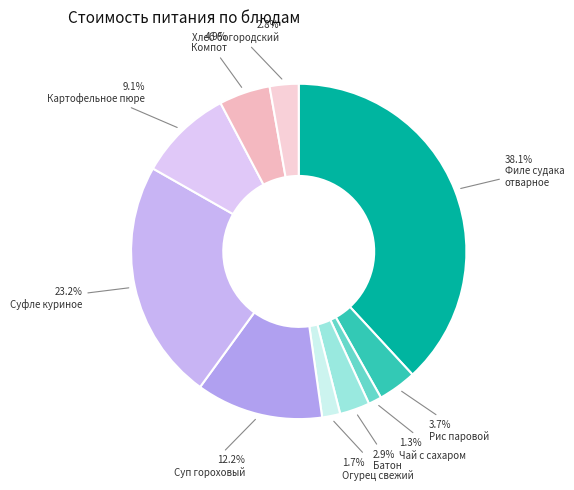

Is there any slice that represents more than half of the pie?

No